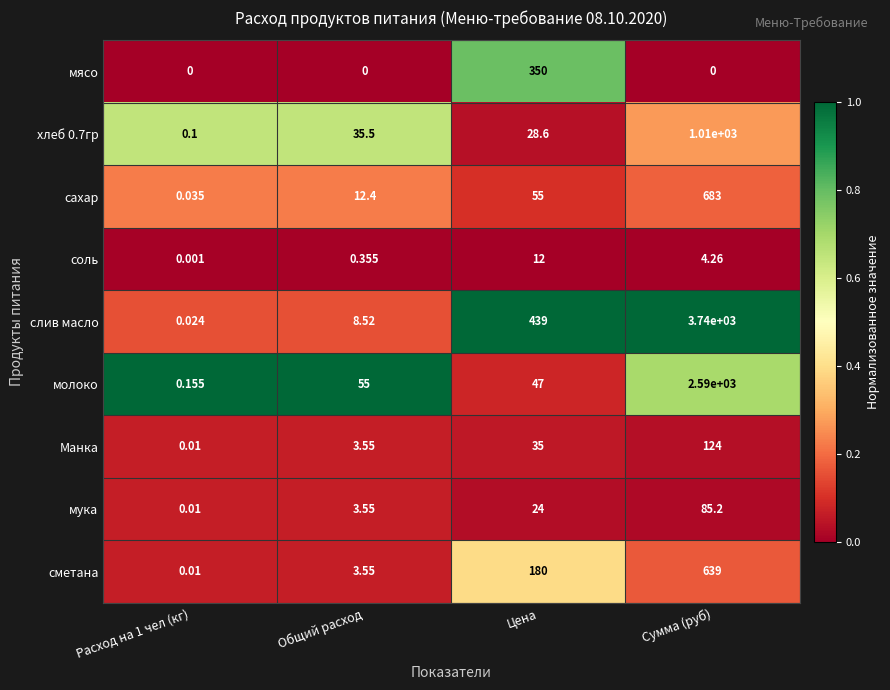

Which series has the largest total across all categories?

слив масло